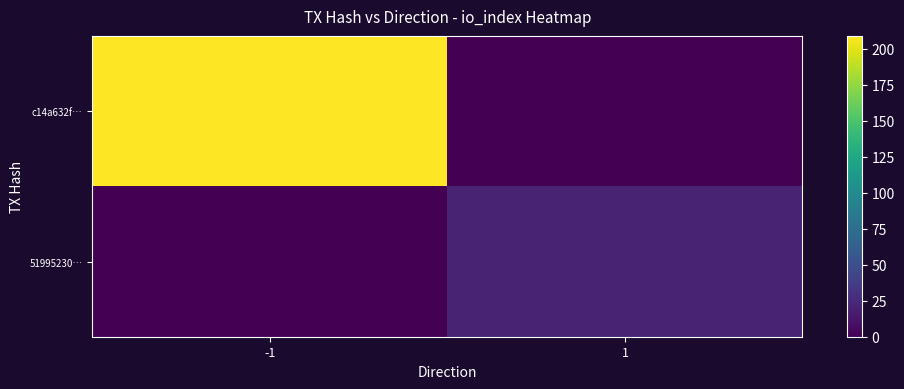

Which label corresponds to the largest value in the chart?

-1